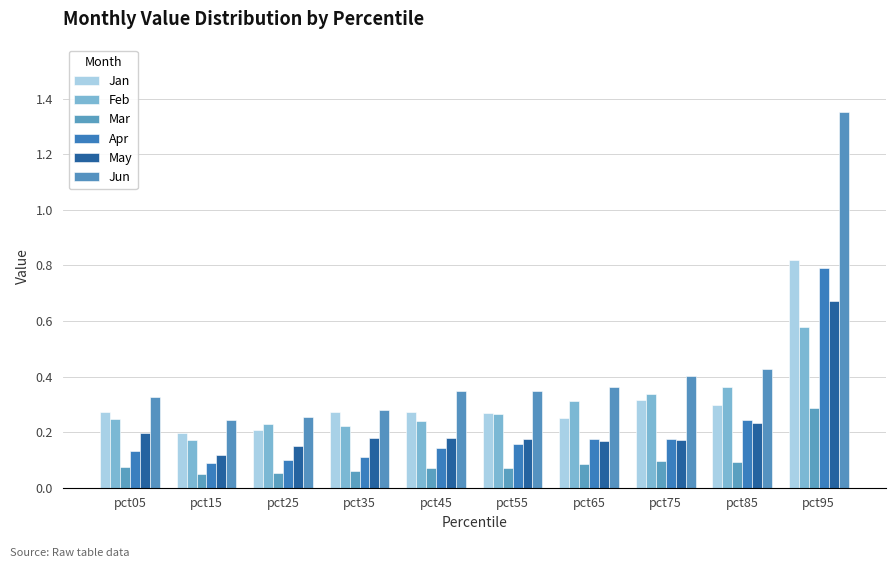

Between pct55 and pct75, which is larger?

pct75